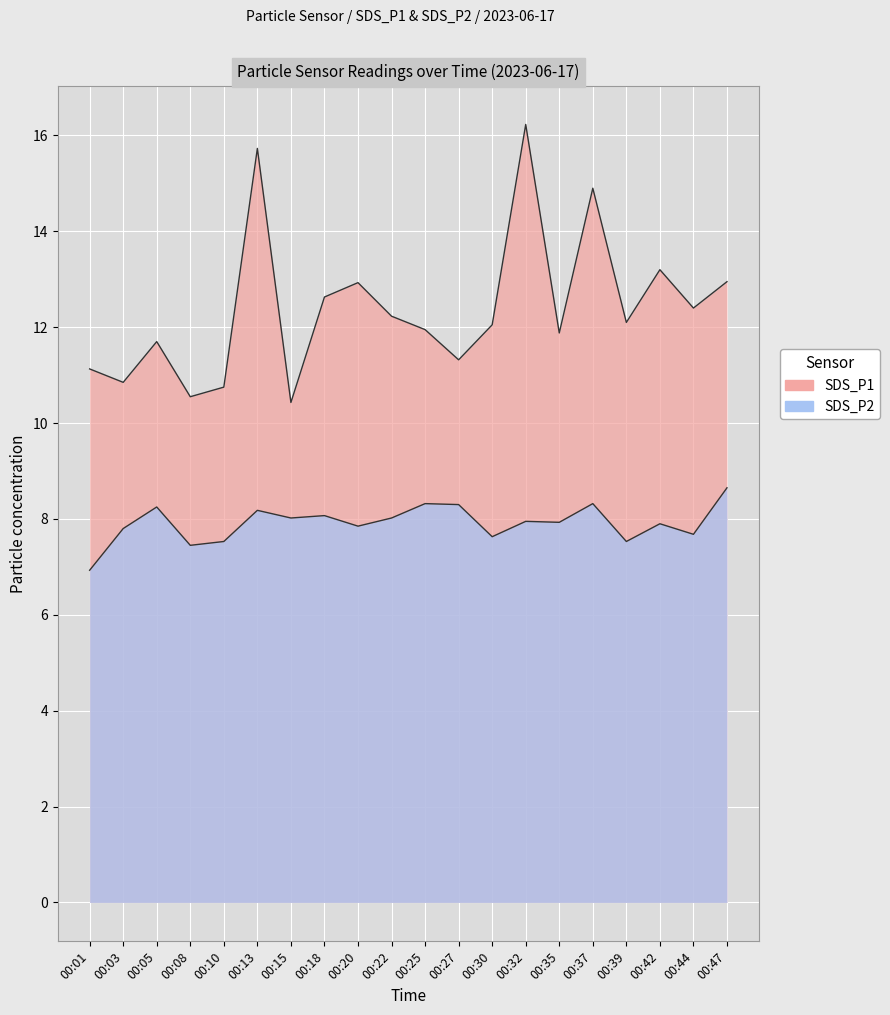

Where does the SDS_P1 series first go above 12?

00:13